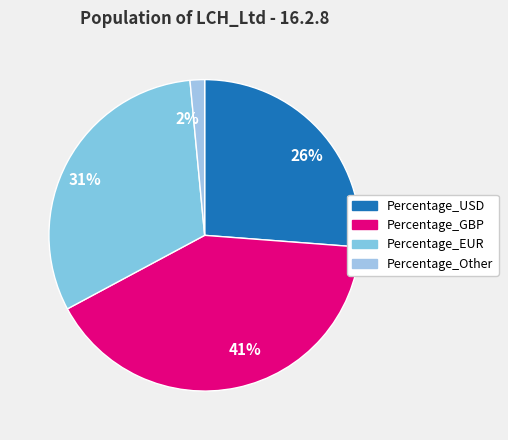

Is it true that 31% is 31% of the pie?

True